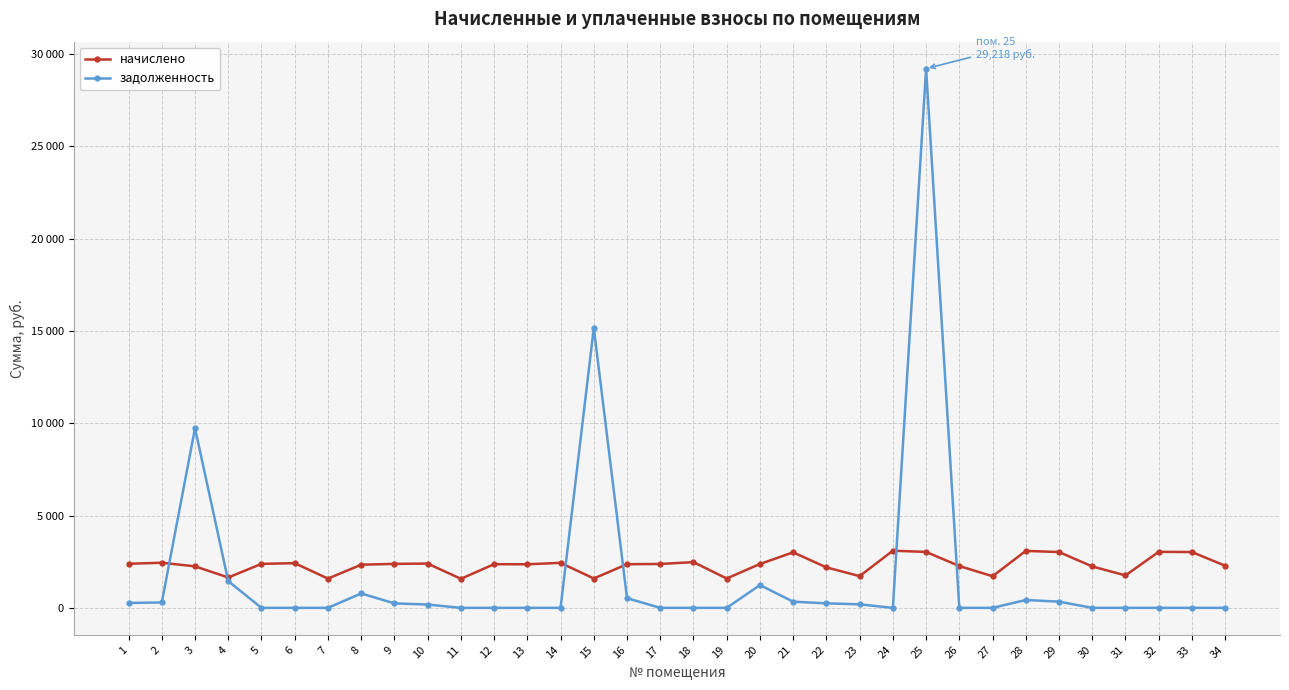

Does the chart have visible grid lines?

Yes